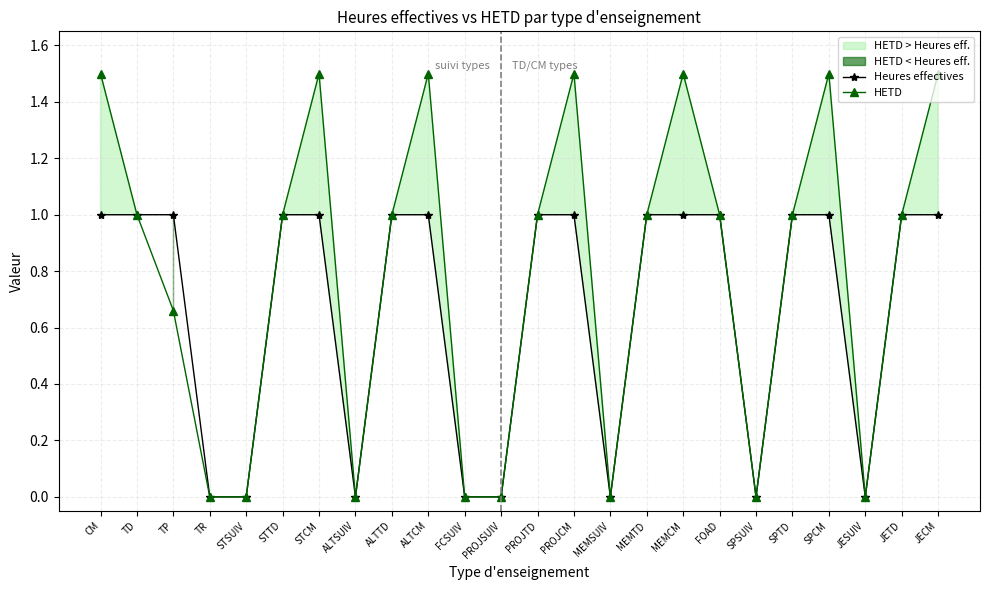

True or false: HETD has a value of 0.2 at TP.

False